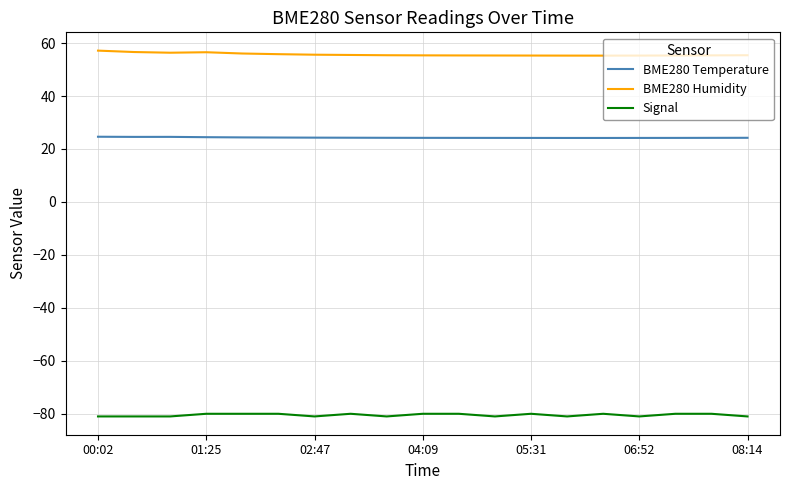

True or false: BME280 Humidity and Signal intersect in this chart.

False